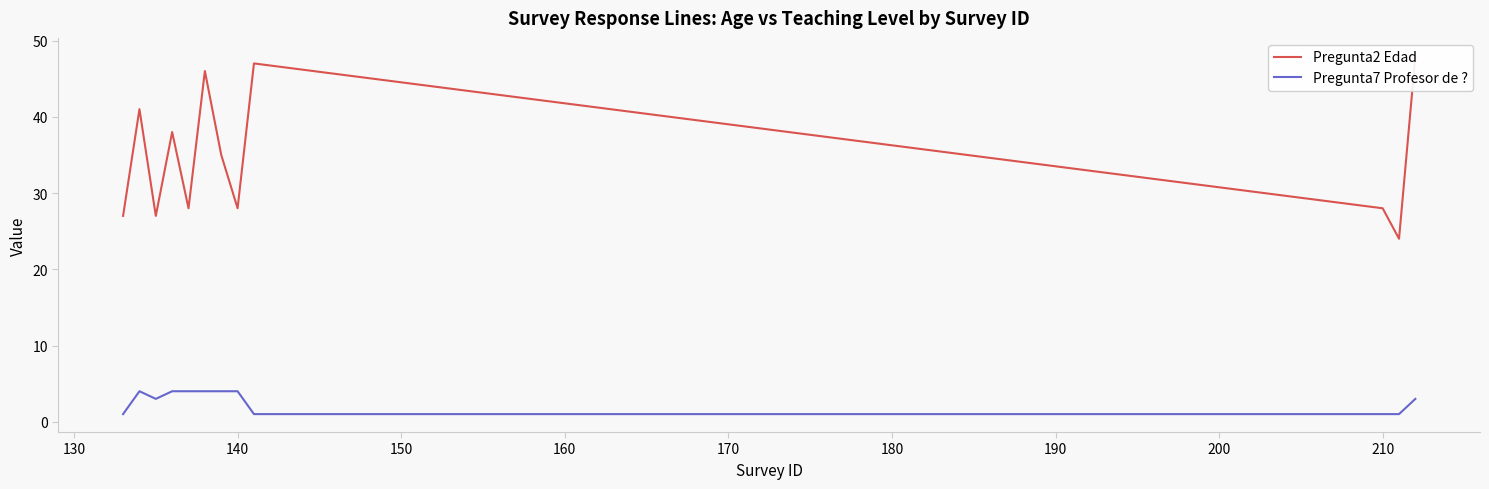

What is the label of the 3rd point from the right?

210